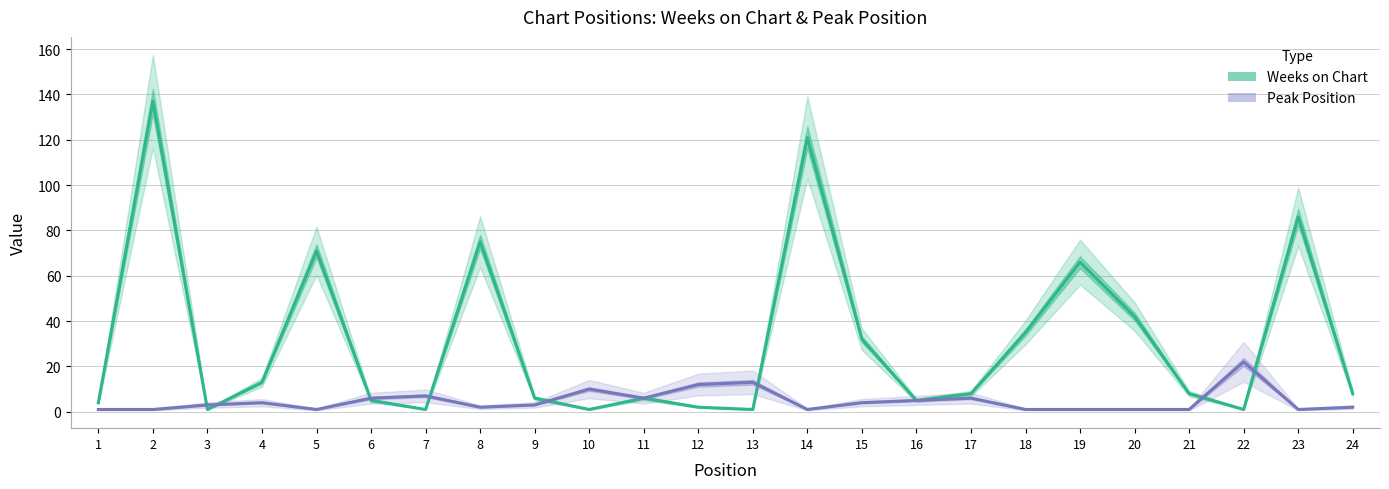

What are all the series names shown in the legend?

Weeks on Chart, Peak Position